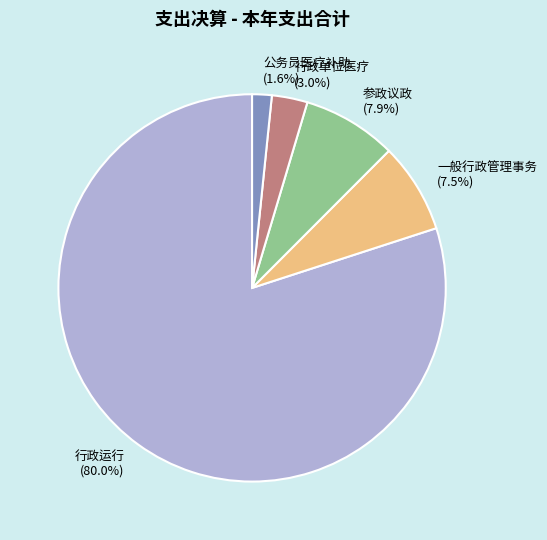

Which has a higher value, 行政运行 or 一般行政管理事务?

行政运行